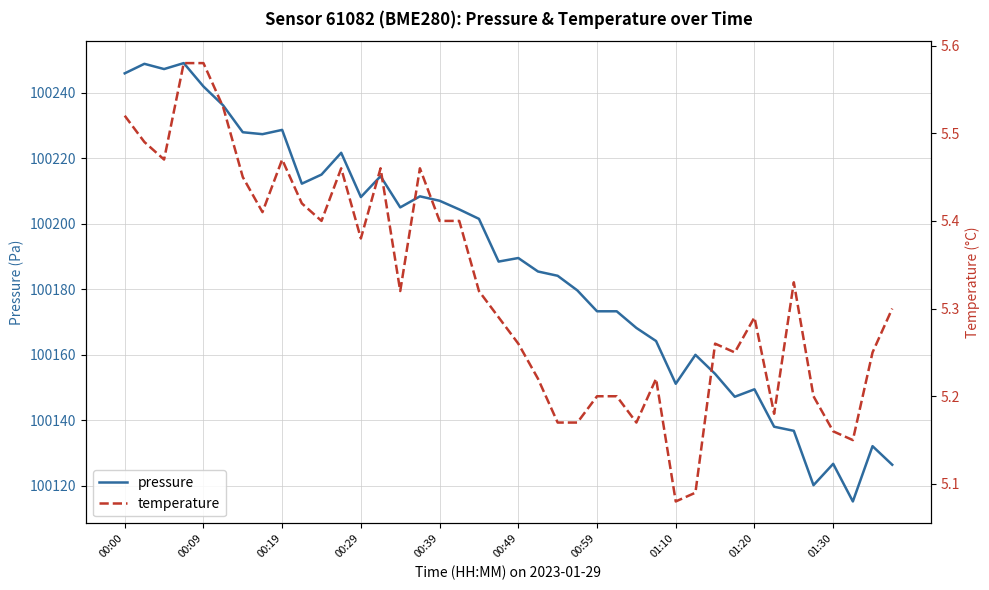

Rank the series at 11 from lowest to highest value.

temperature, pressure